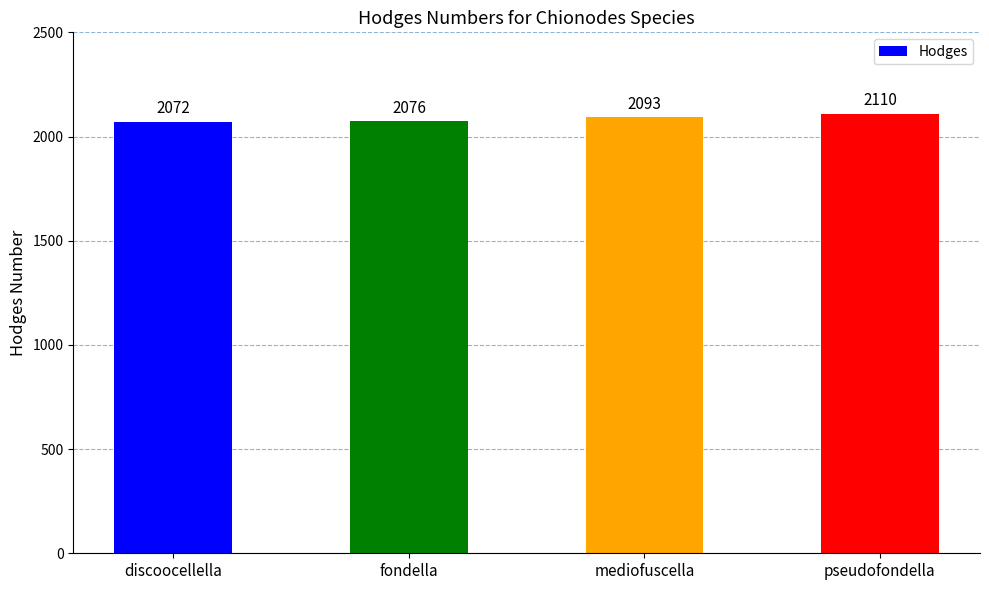

Count the number of categories in the chart.

4